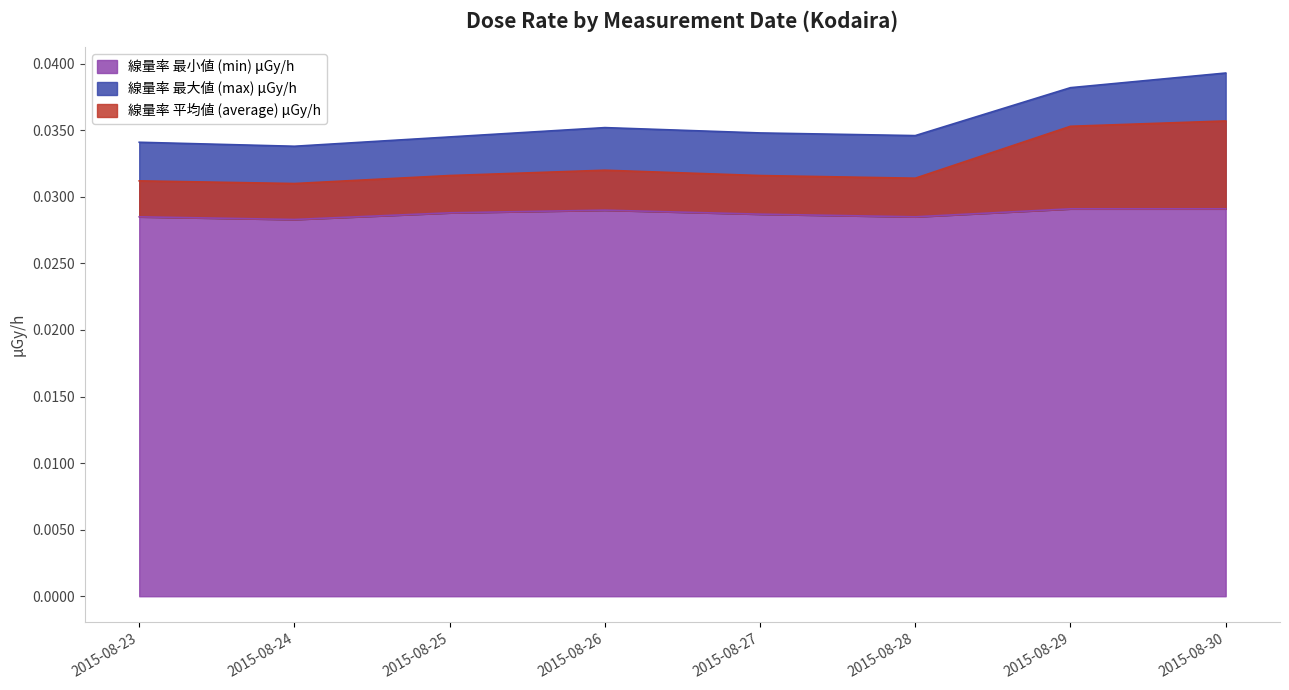

True or false: 線量率 最大値 (max) μGy/h and 線量率 平均値 (average) μGy/h intersect in this chart.

False